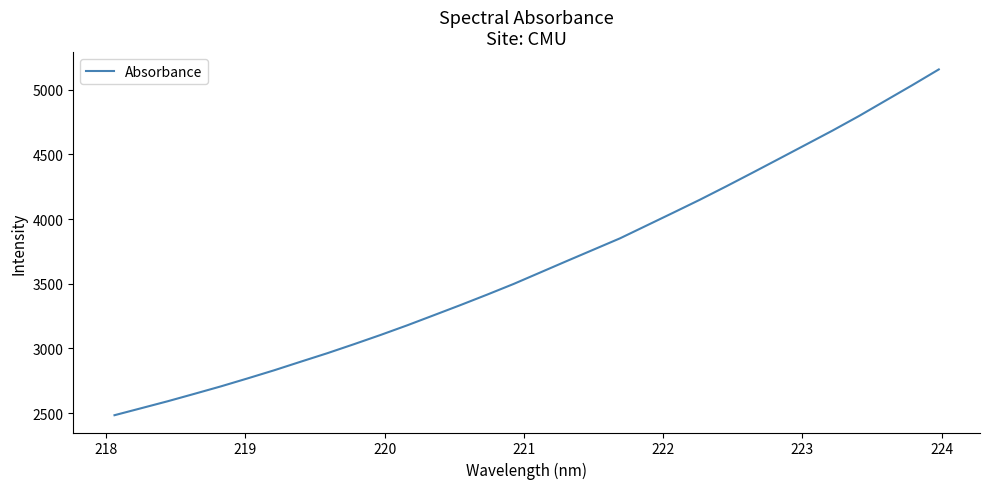

What is the difference between the maximum and minimum values?

2672.3